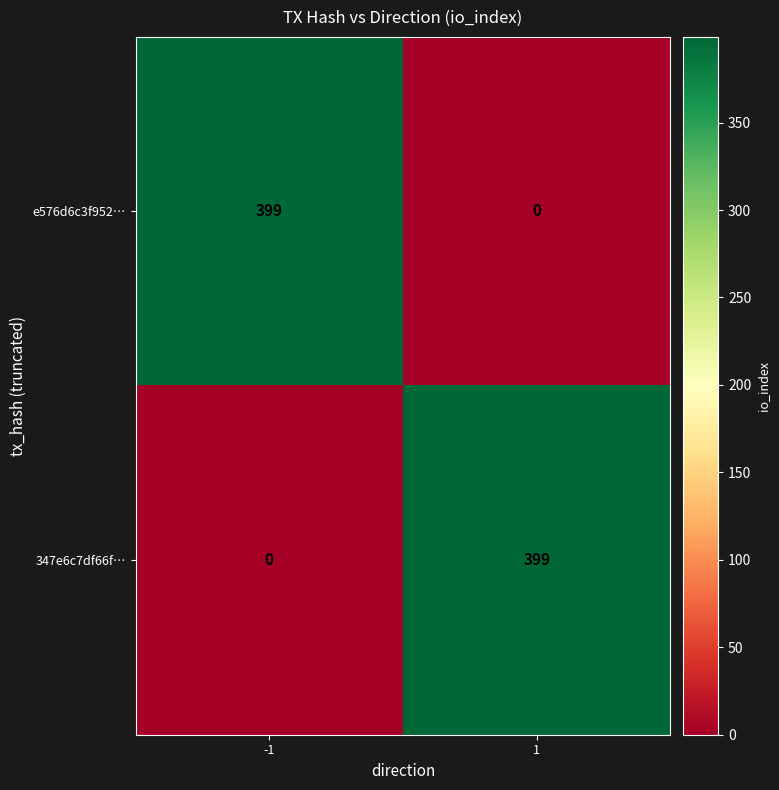

What is the total value across all series at 1?

399